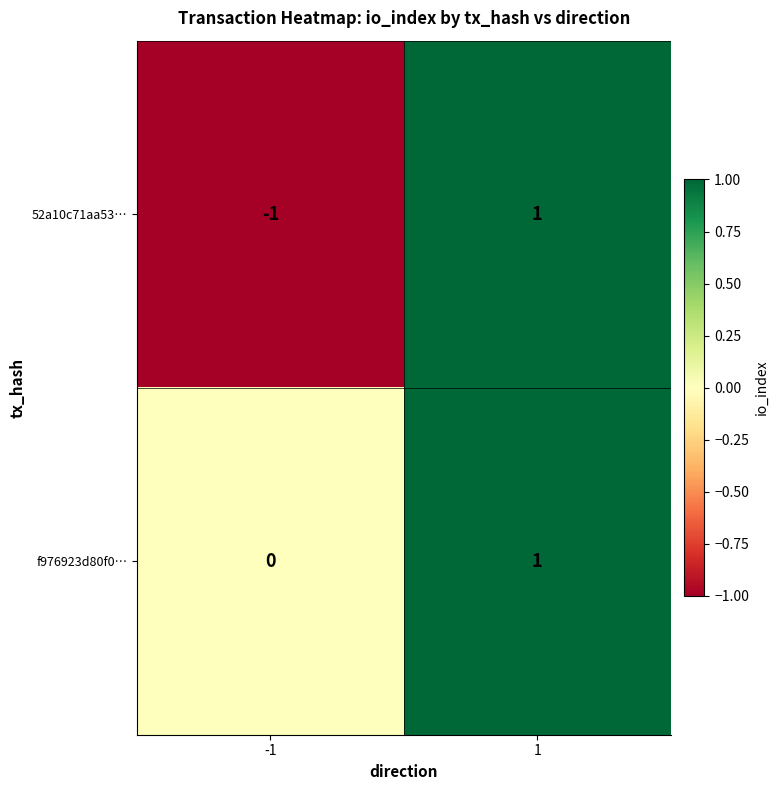

How many values in the f976923d80f0… series are below 1?

1